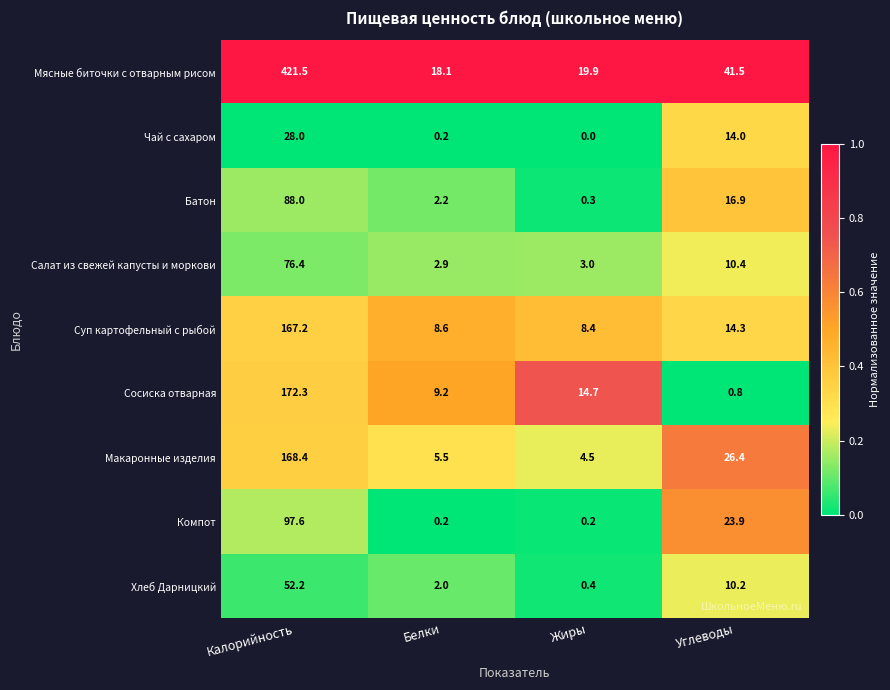

The Батон series shows 16.9 at Углеводы. True or false?

True